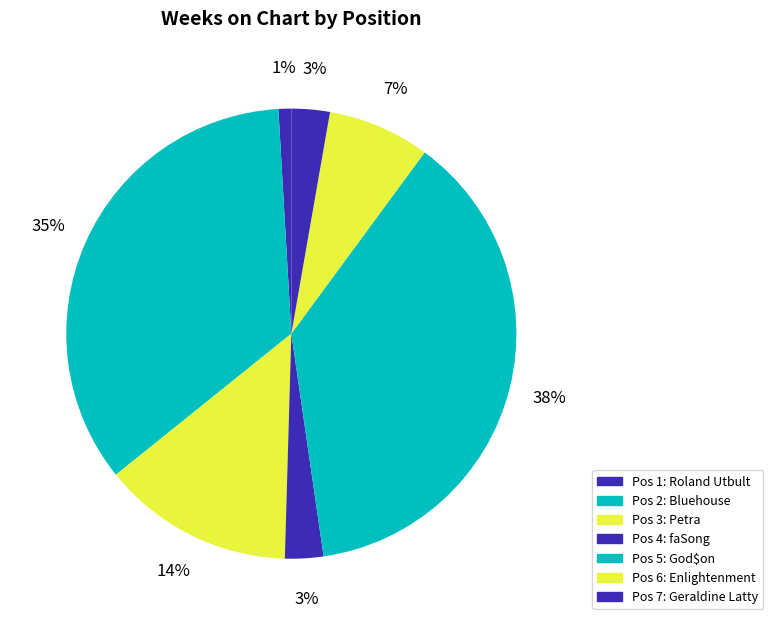

How many segments does this pie chart have?

7